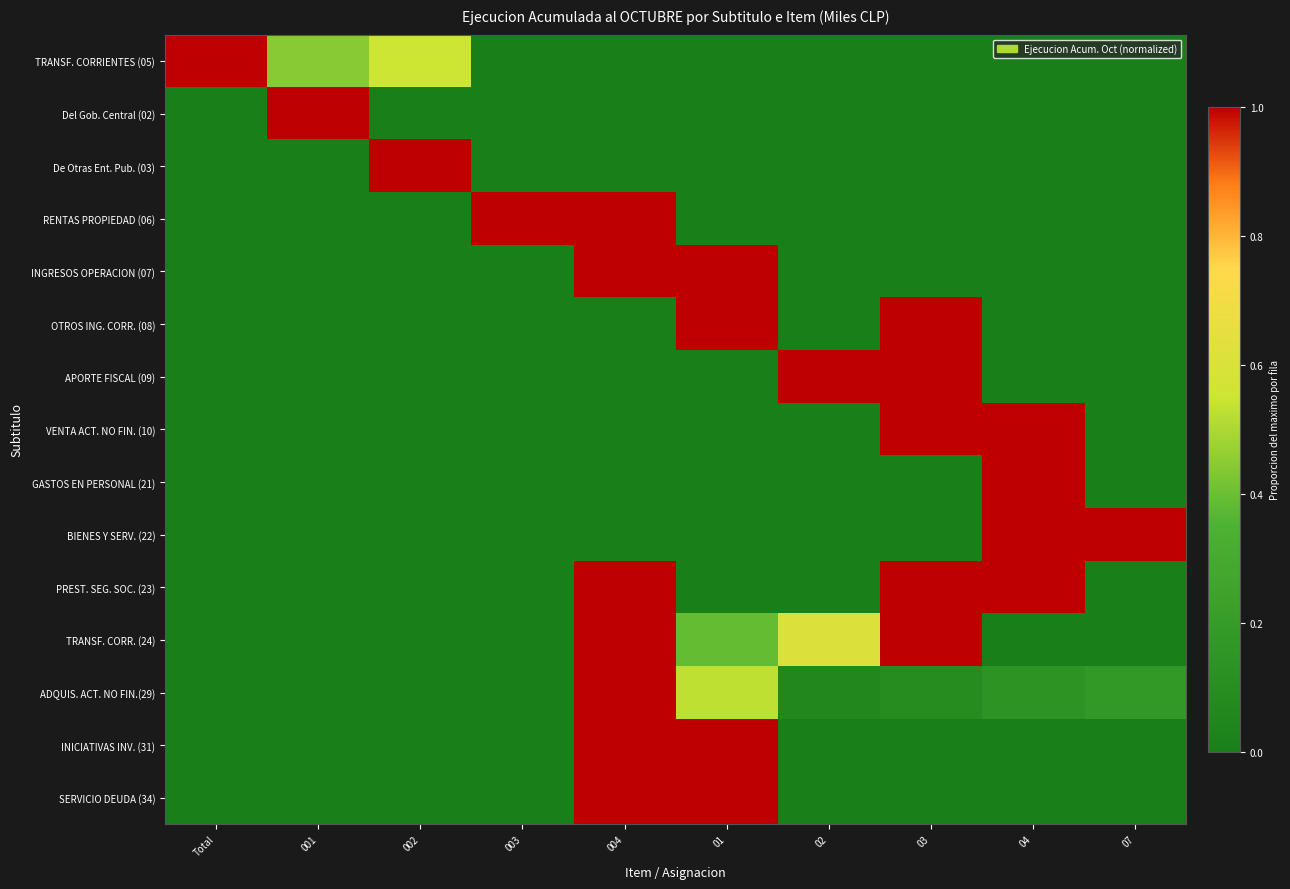

List the series in order of their peak value, highest first.

TRANSF. CORRIENTES (05), Del Gob. Central (02), De Otras Ent. Pub. (03), RENTAS PROPIEDAD (06), INGRESOS OPERACION (07), OTROS ING. CORR. (08), APORTE FISCAL (09), VENTA ACT. NO FIN. (10), GASTOS EN PERSONAL (21), BIENES Y SERV. (22), PREST. SEG. SOC. (23), TRANSF. CORR. (24), ADQUIS. ACT. NO FIN.(29), INICIATIVAS INV. (31), SERVICIO DEUDA (34)